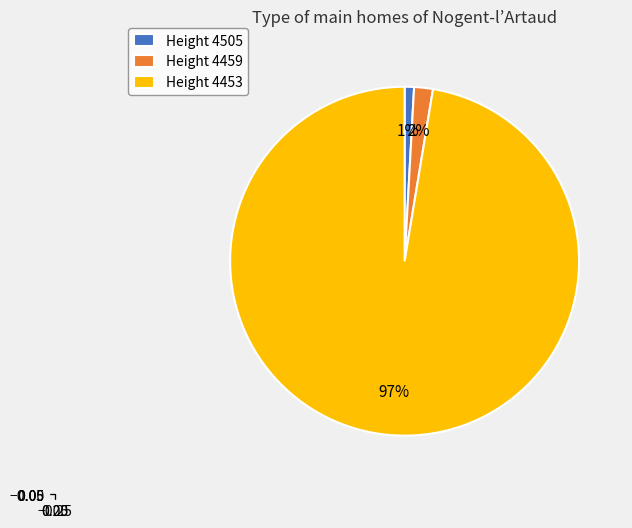

The Height 4505 slice represents 1% of the pie. True or false?

True